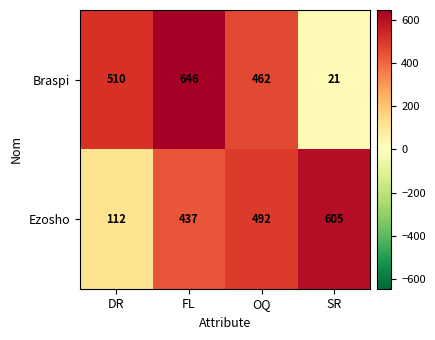

What is the smallest value displayed?

21